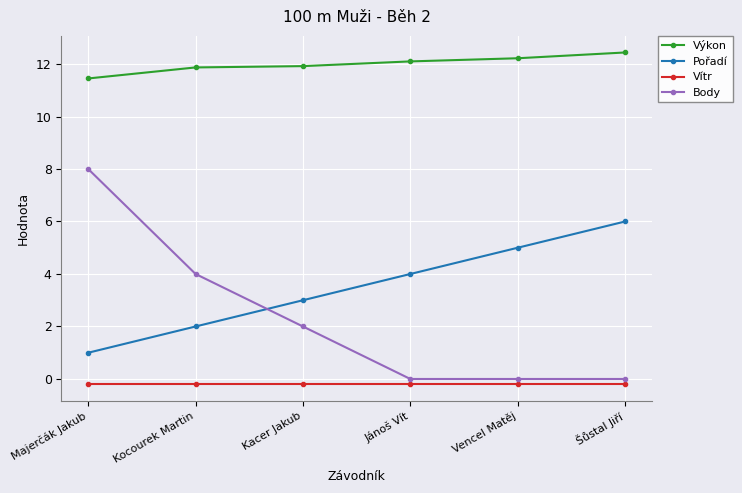

What is the sum of all Pořadí values?

21.0